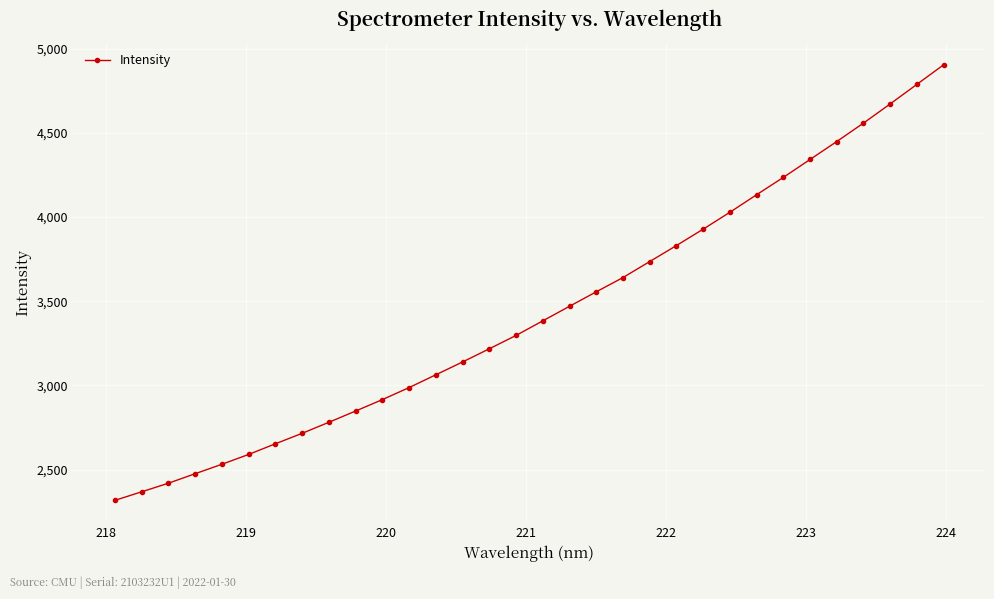

What is the minimum value shown in the chart?

2316.5